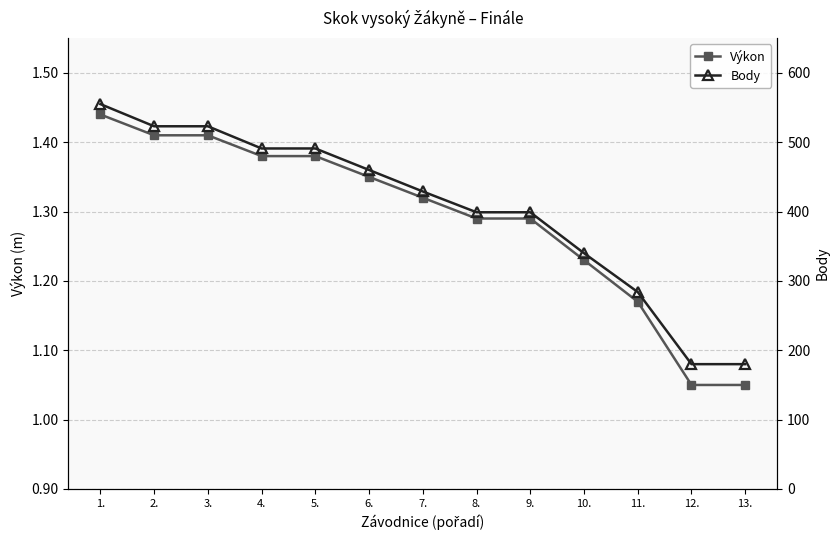

List the labels in order of Body value, smallest first.

12., 13., 11., 10., 8., 9., 7., 6., 4., 5., 2., 3., 1.